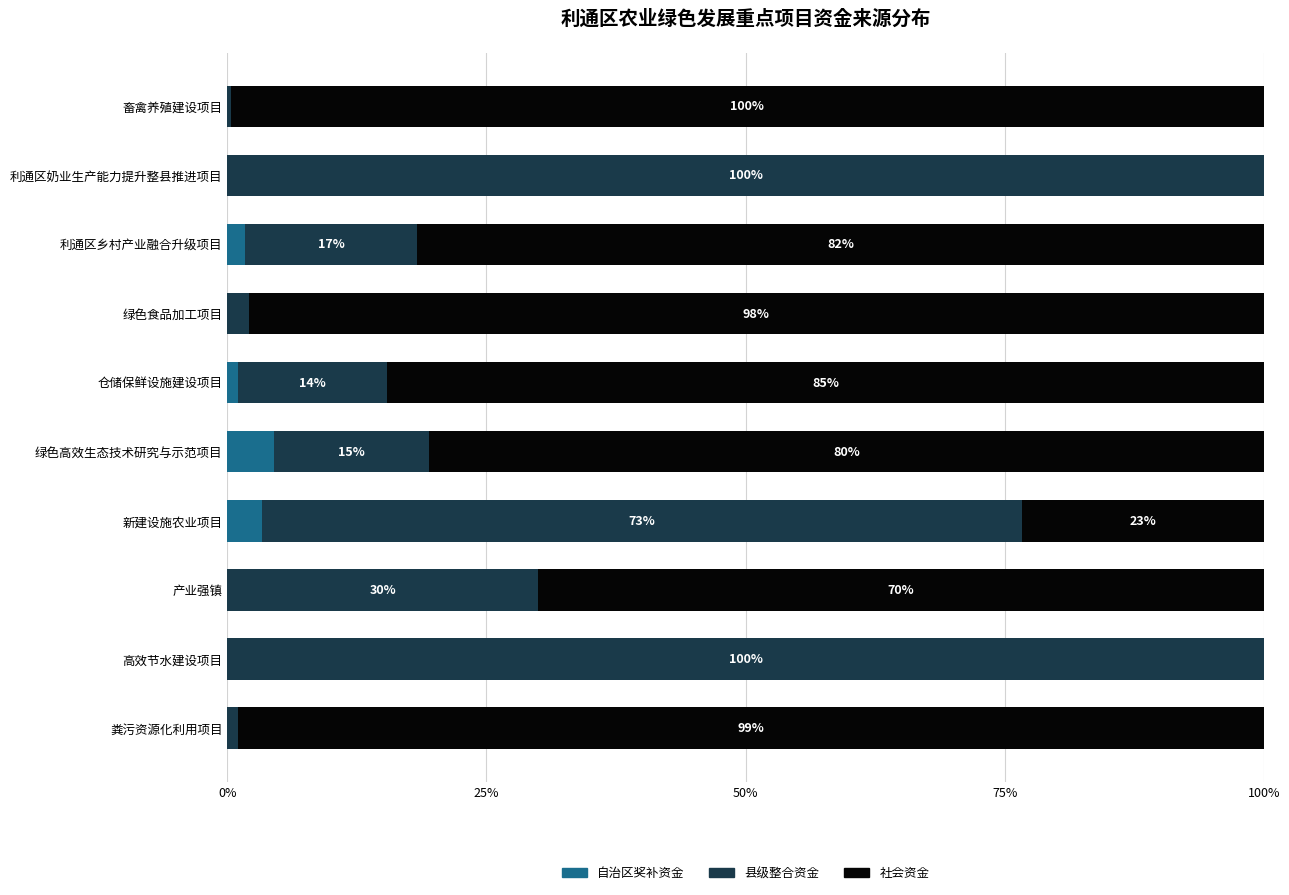

Is it true that 自治区奖补资金 equals 0.0 at 粪污资源化利用项目?

True